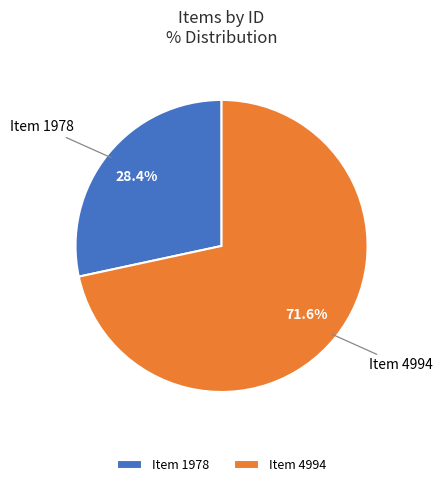

Between Item 4994 and Item 1978, which is larger?

Item 4994